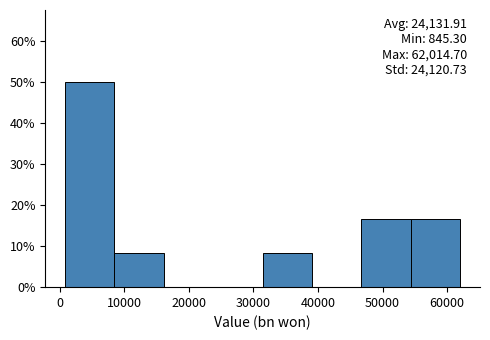

Over which range of the x-axis is the bar tallest?

1000 to 8000